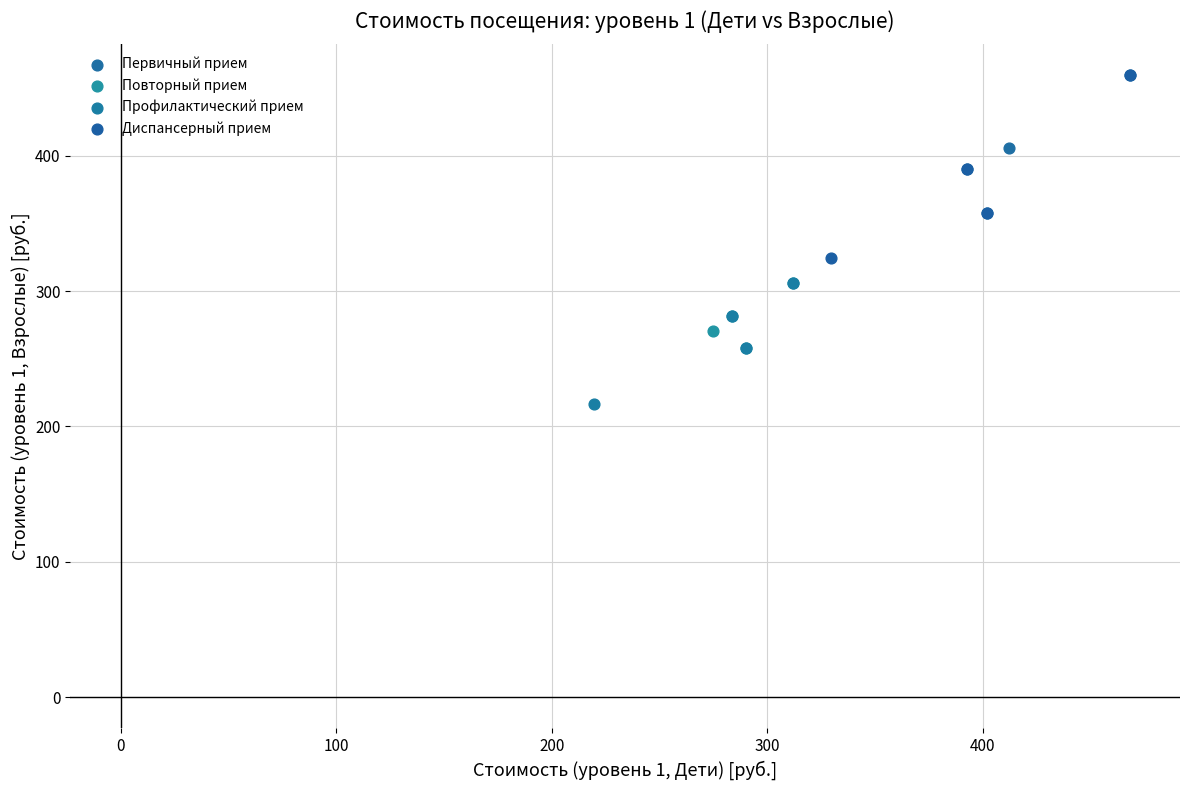

Which series has the largest Y range (max minus min)?

Диспансерный прием